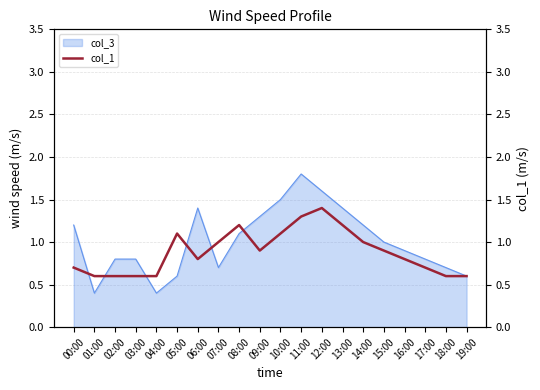

Where is the data nearest to the value 1?

07:00